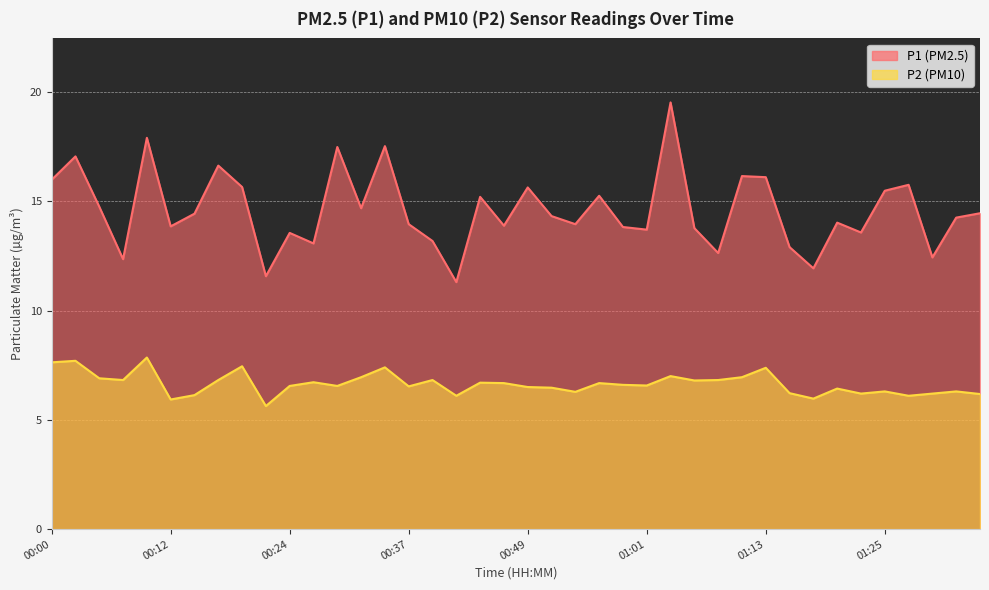

At which label is P2 closest to 6?

01:18